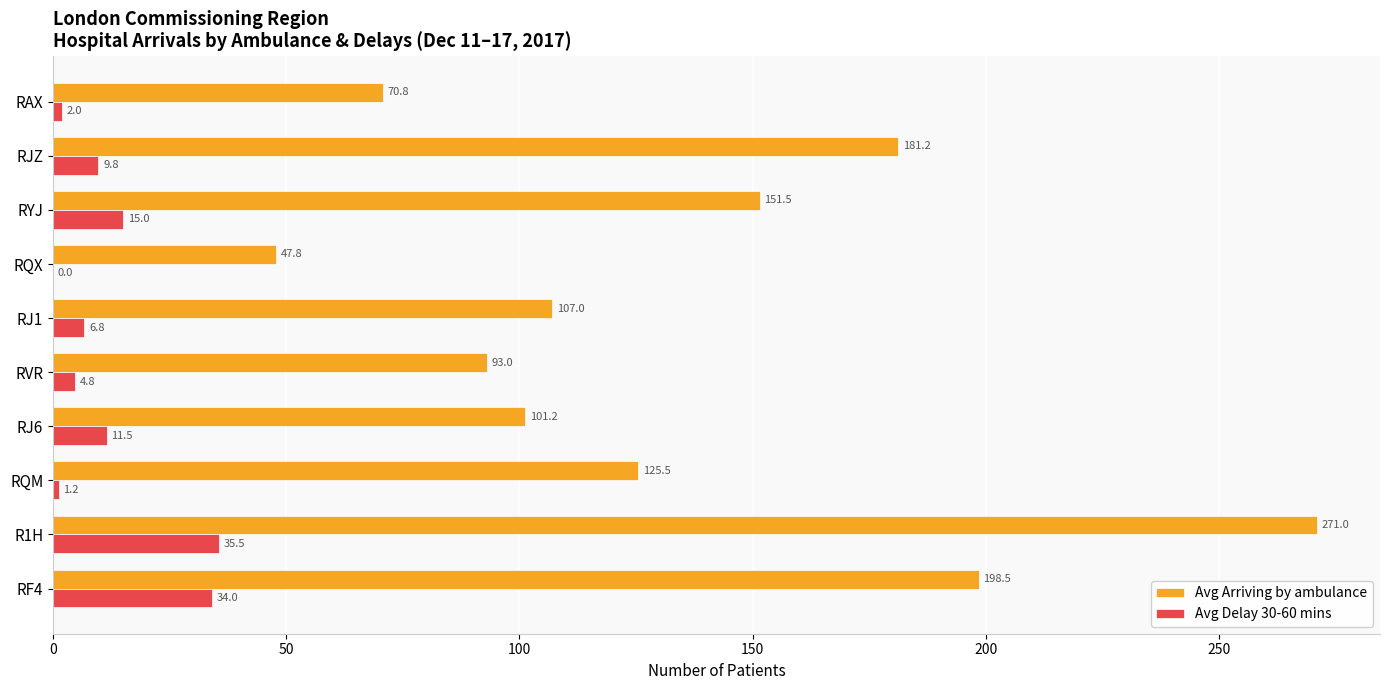

The value of Avg Delay 30-60 mins at R1H is 35.5. True or false?

True